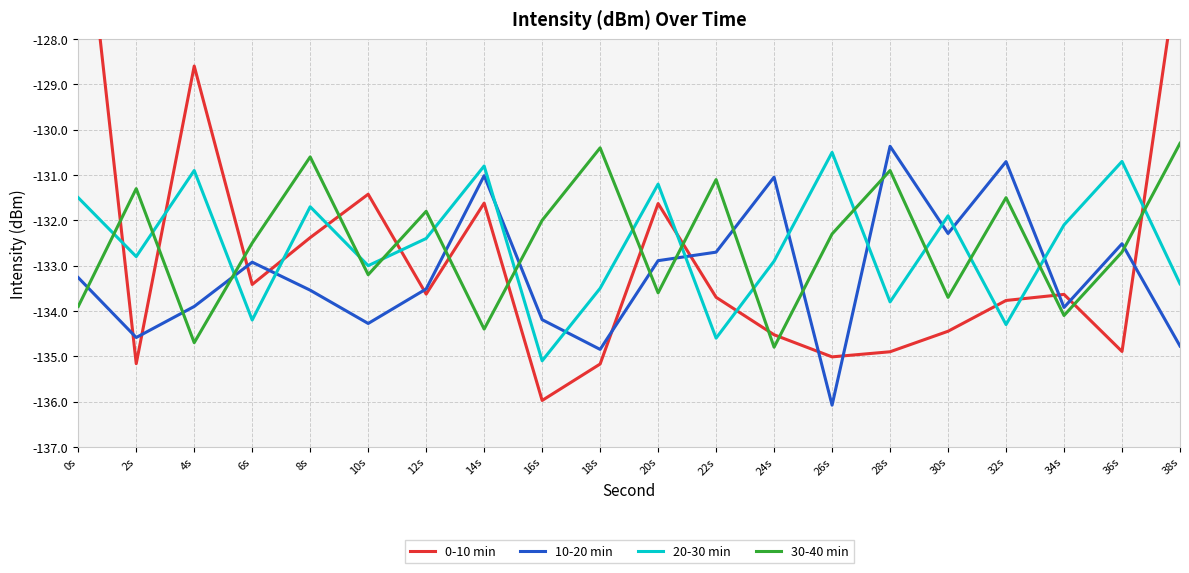

Where does the 30-40 min series first go above -132?

2s